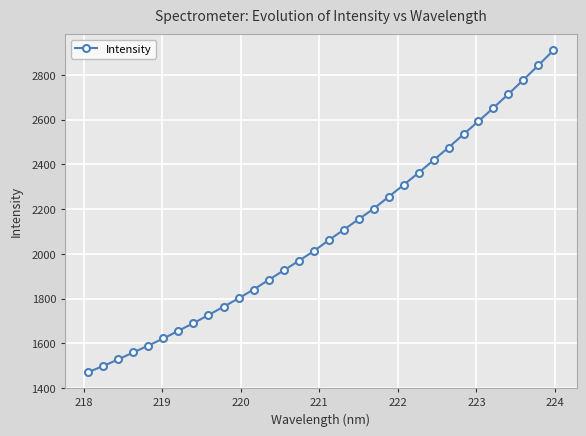

What is the difference between the second highest and second lowest values?

1344.3